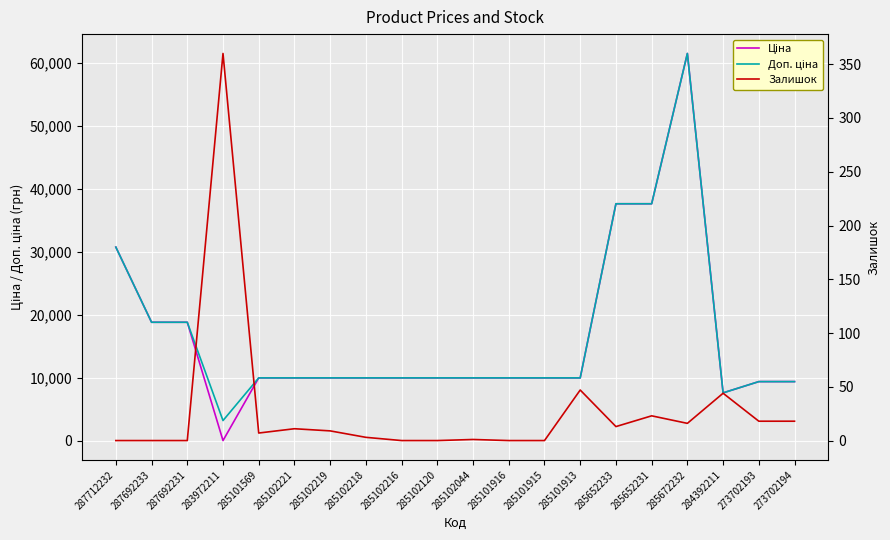

What value does the Залишок series have at 285101913?

47.0